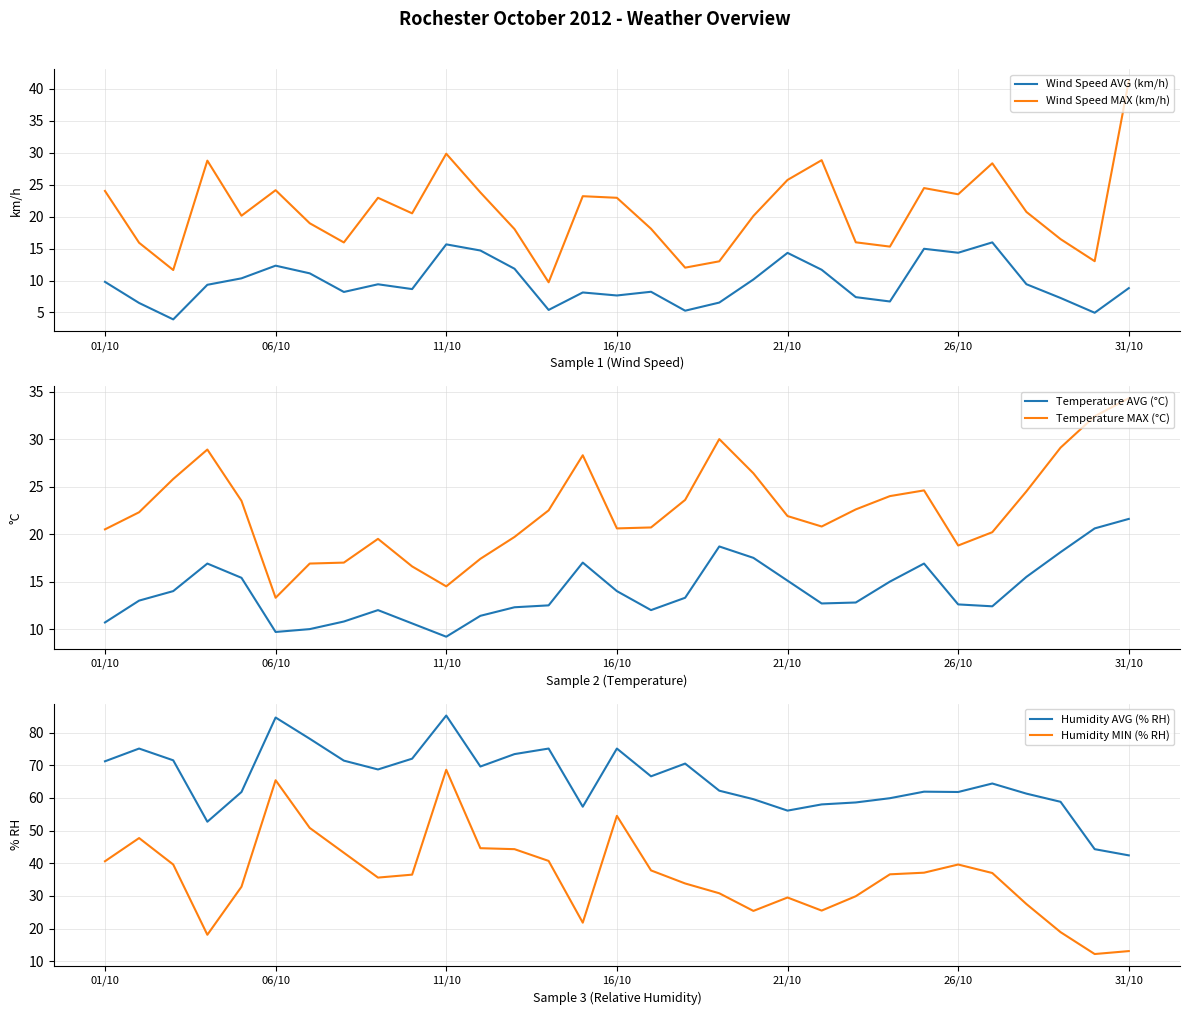

Reading left to right, list all the values displayed in this chart.

Wind Speed AVG (km/h): 9.8	6.5	3.9	9.3	10.3	12.3	11.1	8.2	9.4	8.7	15.7	14.7	11.8	5.4	8.1	7.7	8.2	5.3	6.5	10.2	14.3	11.7	7.4	6.7	15.0	14.3	16.0	9.4	7.3	5.0	8.8
Wind Speed MAX (km/h): 24.0	15.9	11.6	28.7	20.1	24.1	18.9	15.9	22.9	20.5	29.8	23.8	18.0	9.7	23.2	22.9	18.1	12.0	13.0	20.1	25.7	28.8	16.0	15.3	24.4	23.5	28.3	20.7	16.5	13.0	41.2
Temperature AVG (°C): 10.7	13.0	14.0	16.9	15.4	9.7	10.0	10.8	12.0	10.6	9.2	11.4	12.3	12.5	17.0	14.0	12.0	13.3	18.7	17.5	15.1	12.7	12.8	15.0	16.9	12.6	12.4	15.5	18.1	20.6	21.6
Temperature MAX (°C): 20.5	22.3	25.8	28.9	23.5	13.3	16.9	17.0	19.5	16.6	14.5	17.4	19.7	22.5	28.3	20.6	20.7	23.6	30.0	26.4	21.9	20.8	22.6	24.0	24.6	18.8	20.2	24.5	29.1	32.4	34.3
Humidity AVG (% RH): 71.2	75.1	71.5	52.7	61.8	84.6	78.1	71.4	68.7	72.0	85.2	69.6	73.4	75.1	57.3	75.1	66.6	70.5	62.2	59.6	56.1	58.0	58.6	59.9	61.9	61.8	64.4	61.3	58.8	44.3	42.4
Humidity MIN (% RH): 40.6	47.7	39.6	18.1	32.8	65.4	50.8	43.2	35.6	36.5	68.6	44.6	44.3	40.7	21.8	54.5	37.8	33.8	30.8	25.4	29.5	25.5	29.9	36.6	37.1	39.6	37.0	27.5	18.9	12.2	13.1